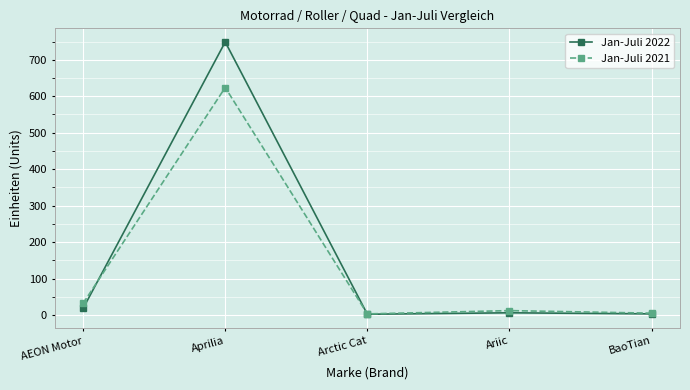

How many interior local valleys does the Jan-Juli 2022 series have?

1